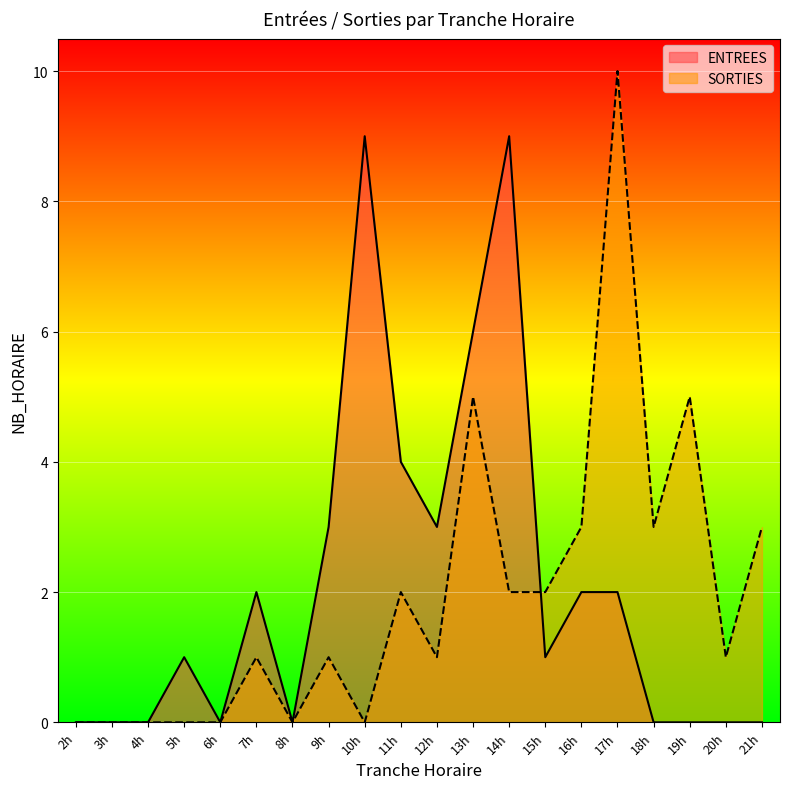

What is the sum of all SORTIES values?

39